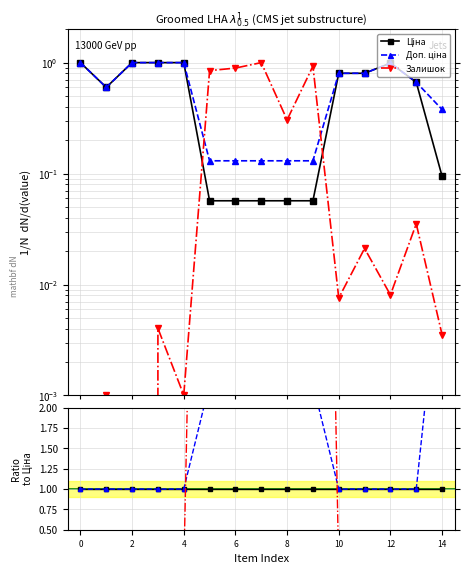

What are all the series names shown in the legend?

Ціна, Доп. ціна, Залишок